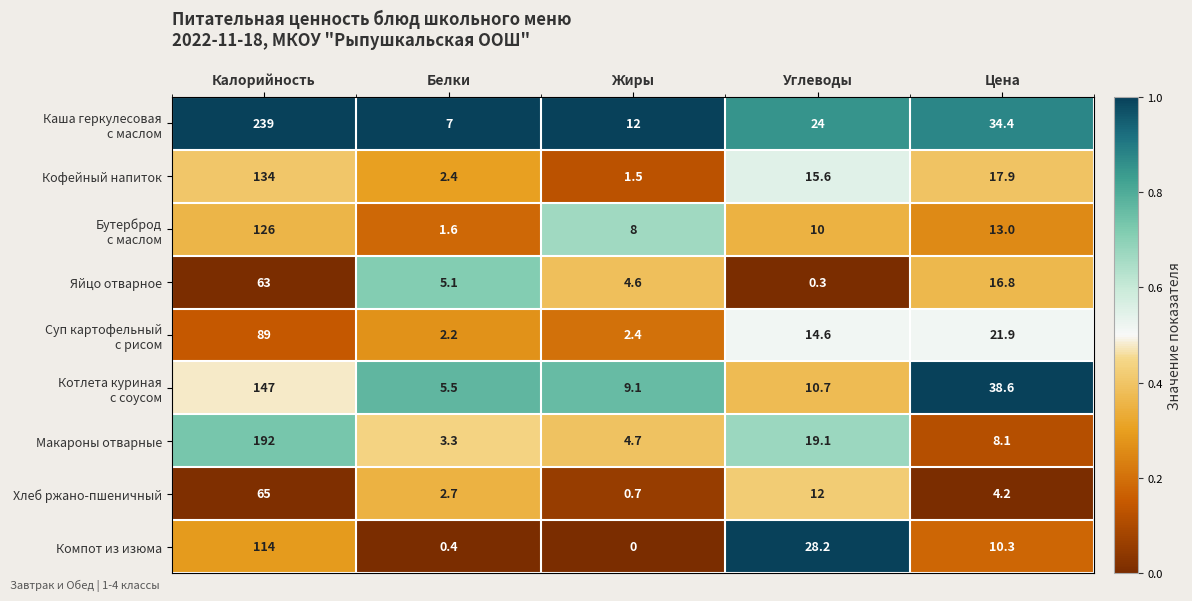

What is the difference between the maximum and minimum values in the Кофейный напиток series?

132.5